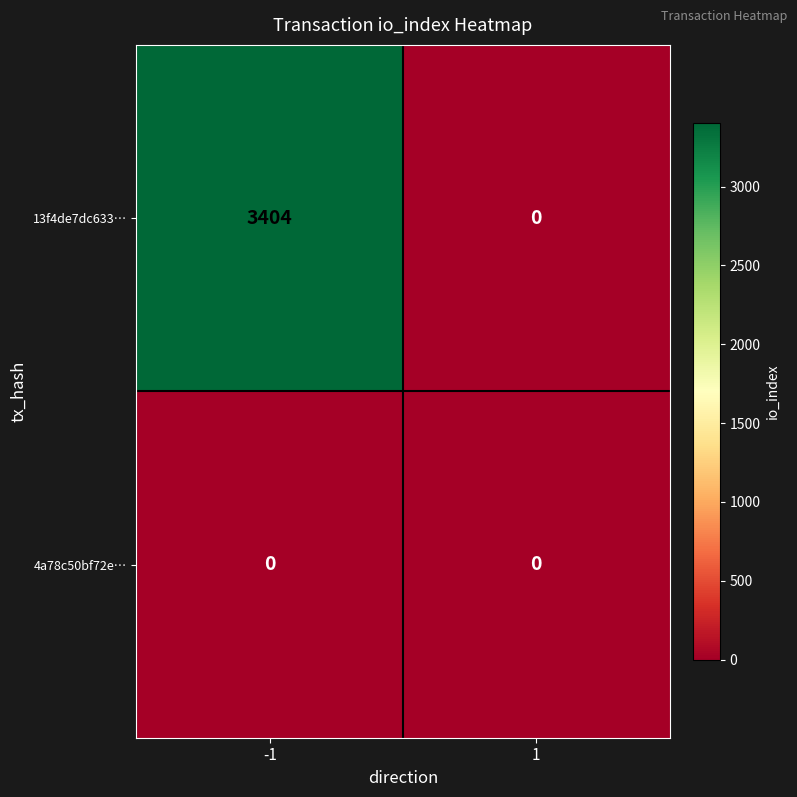

How many series are shown in this chart?

2